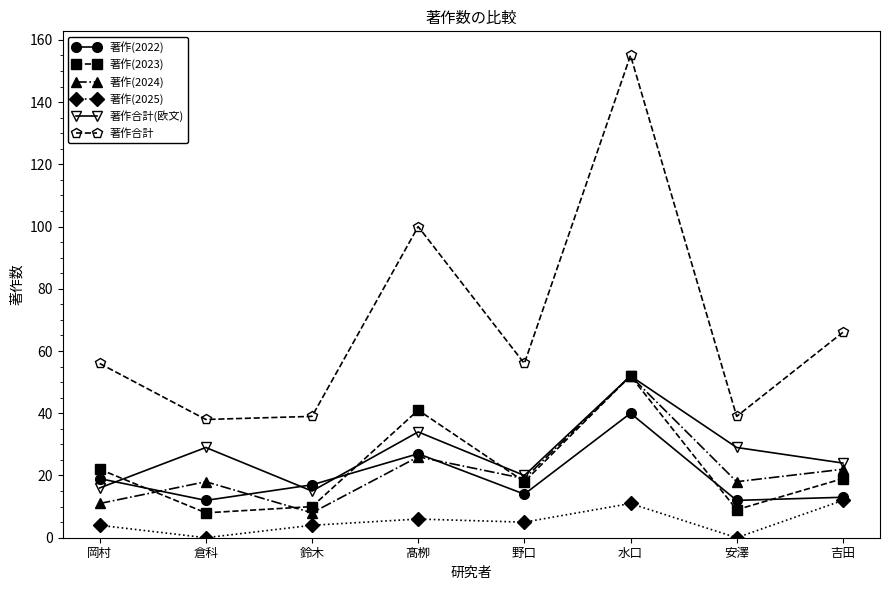

How many values in the 著作(2025) series are below 5?

4